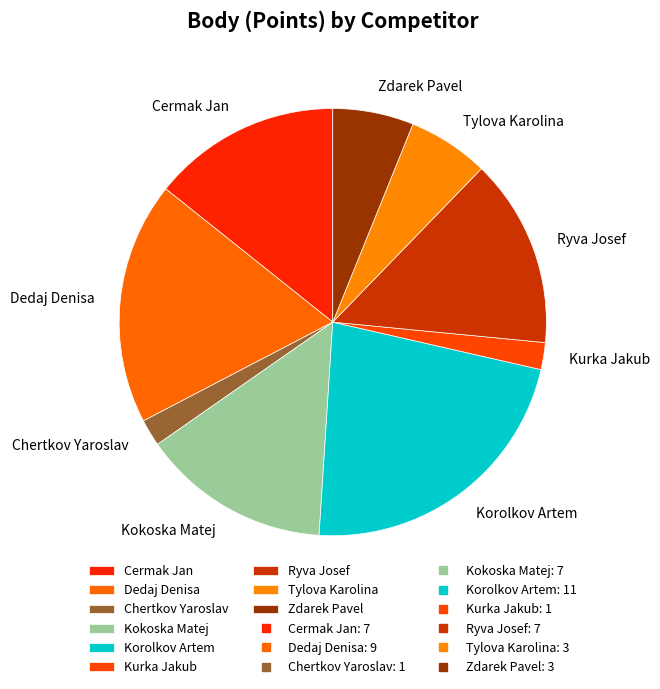

Which has a higher value, Zdarek Pavel or Chertkov Yaroslav?

Zdarek Pavel